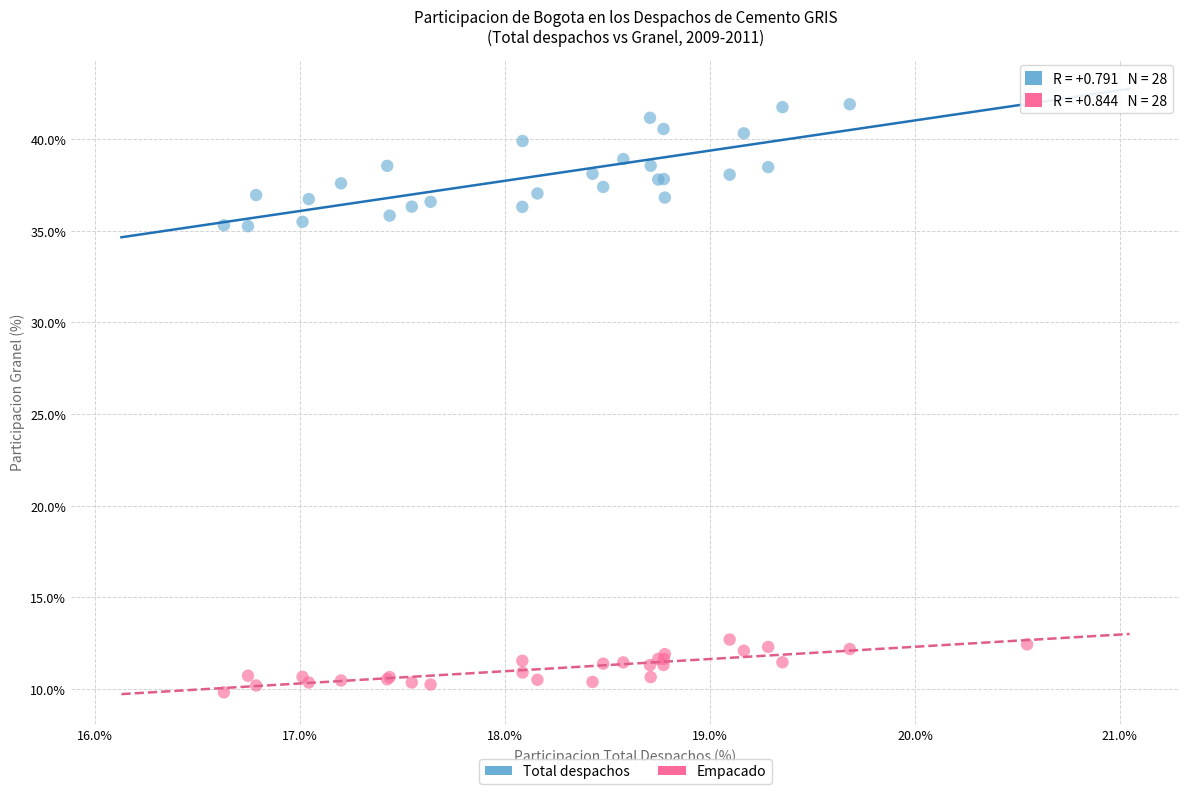

Which series reaches the minimum Y coordinate?

Empacado